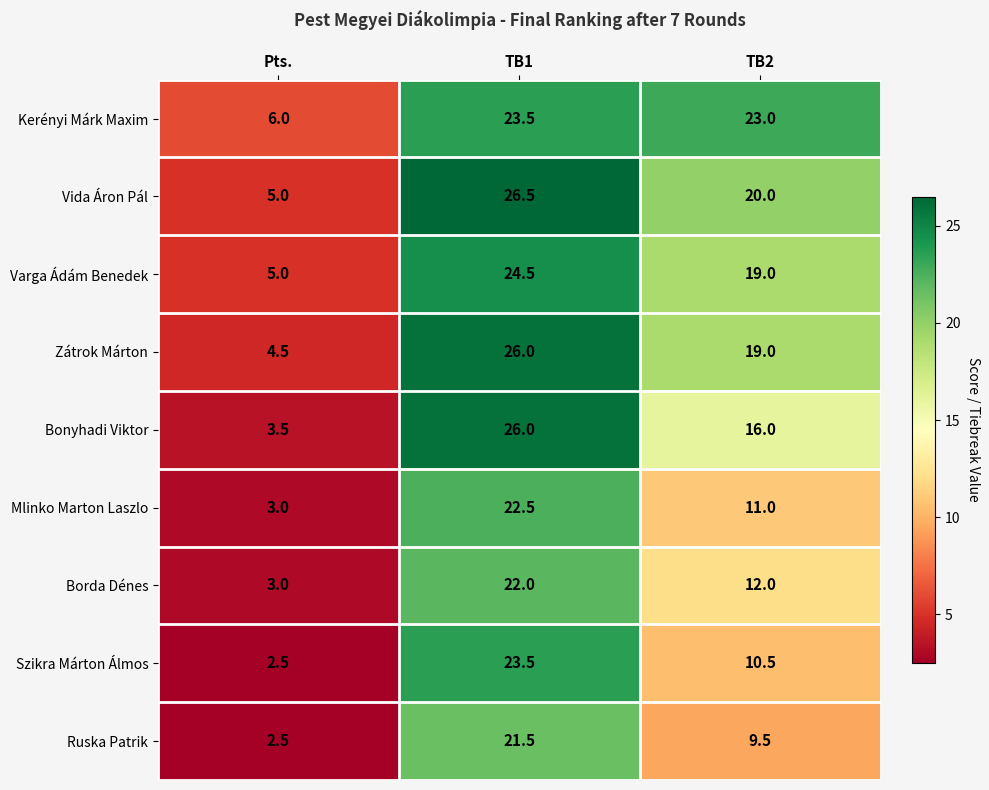

Which series has the largest total across all categories?

Kerényi Márk Maxim